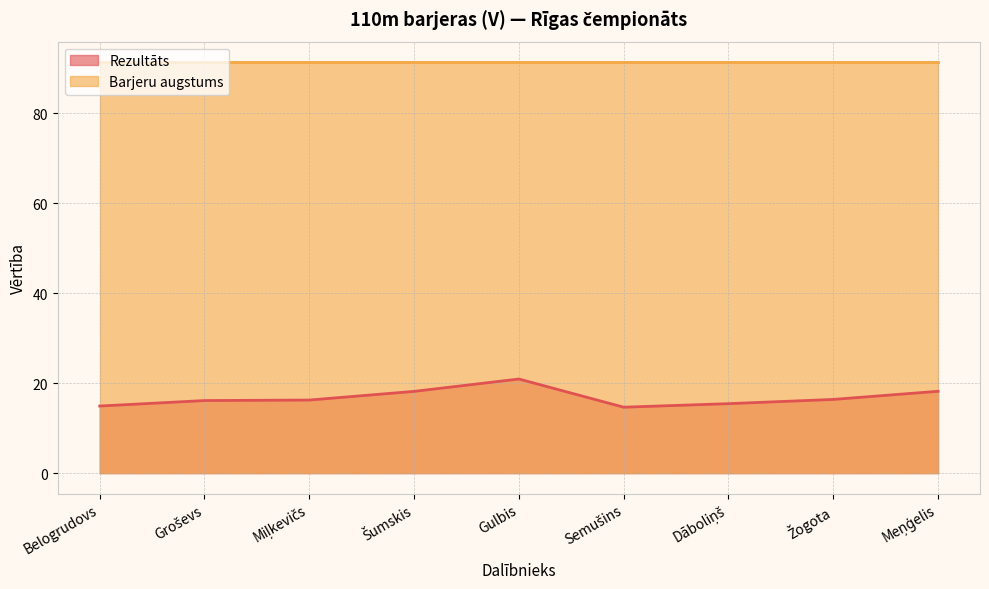

Where is the data nearest to the value 17?

Žogota